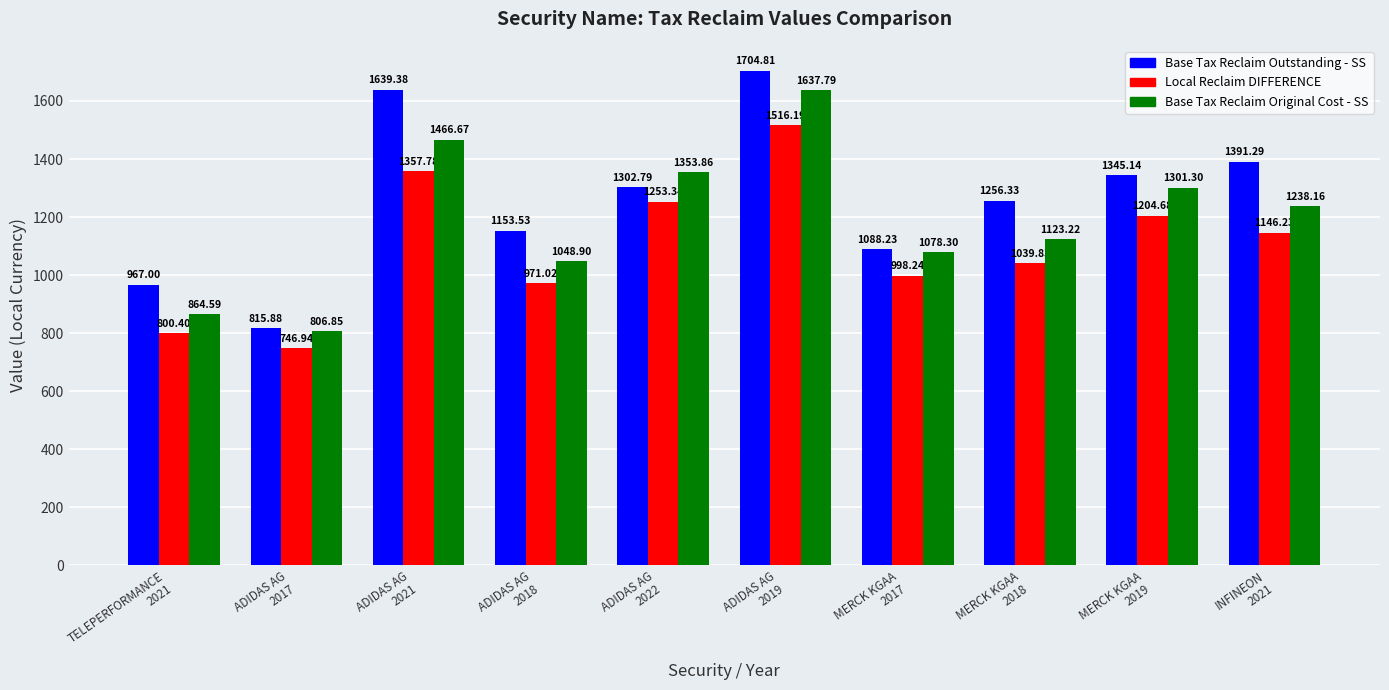

Which series has the largest total across all categories?

Base Tax Reclaim Outstanding - SS